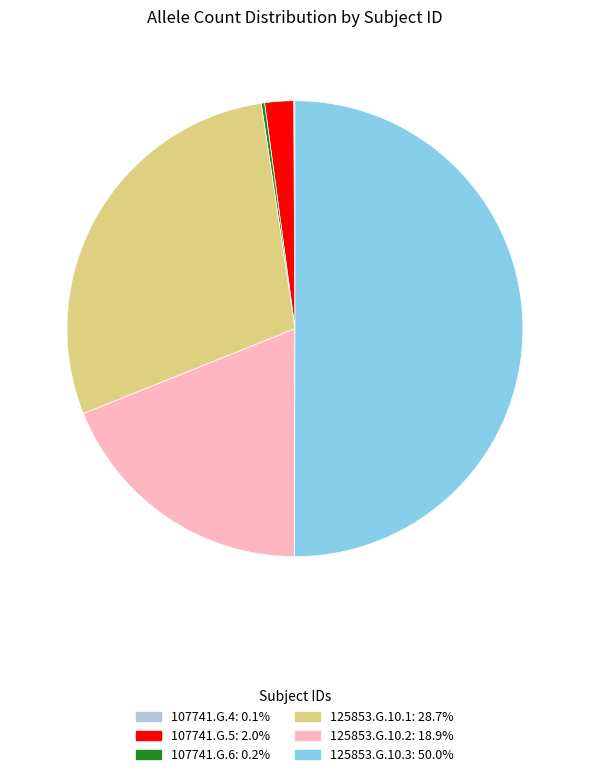

Is the sum of 107741.G.5 and 125853.G.10.2 greater than half?

No